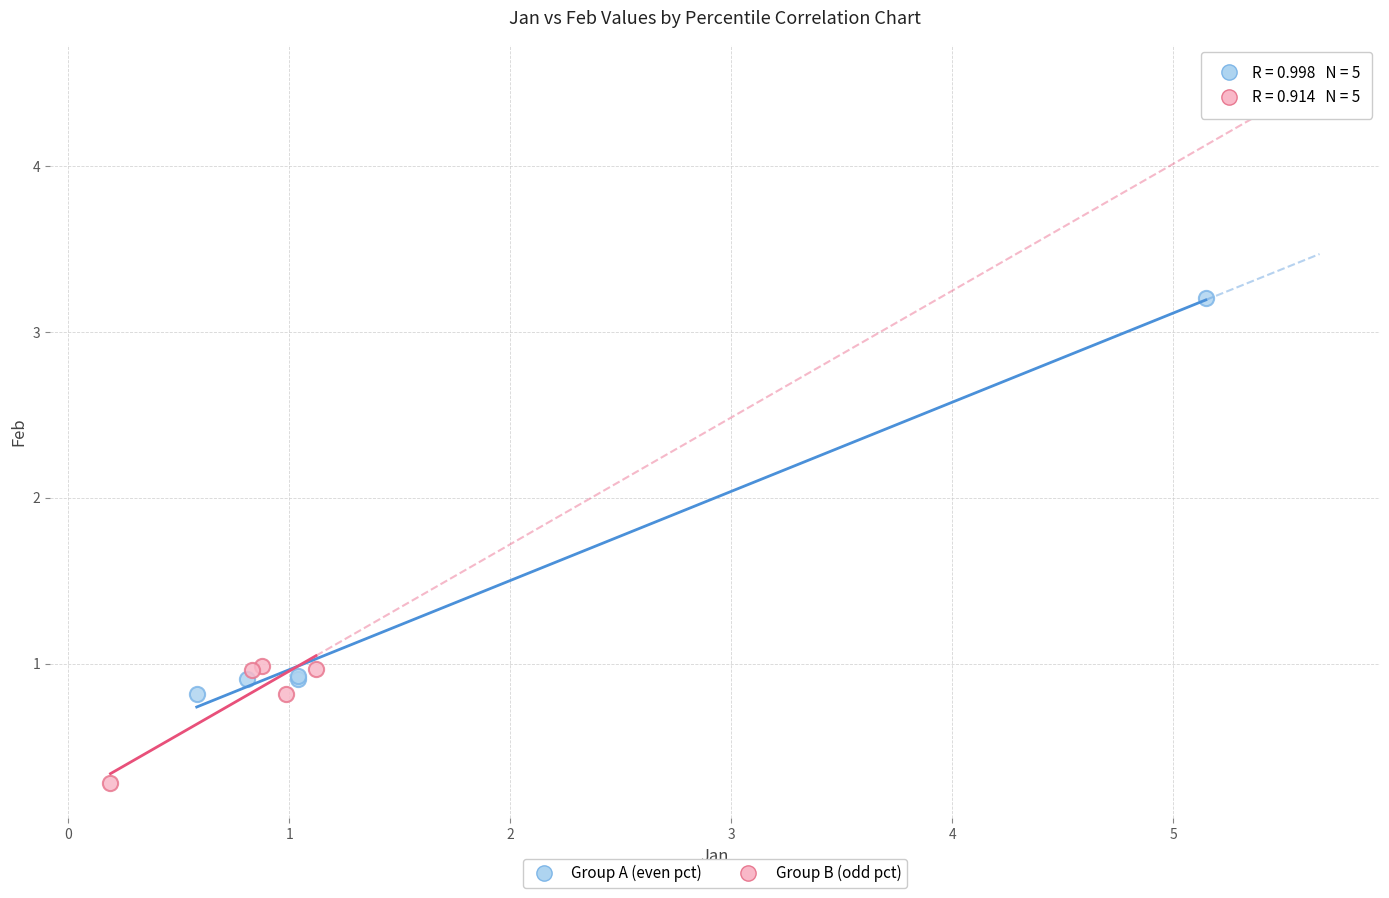

Which series reaches the maximum Y coordinate?

Group A (even pct)